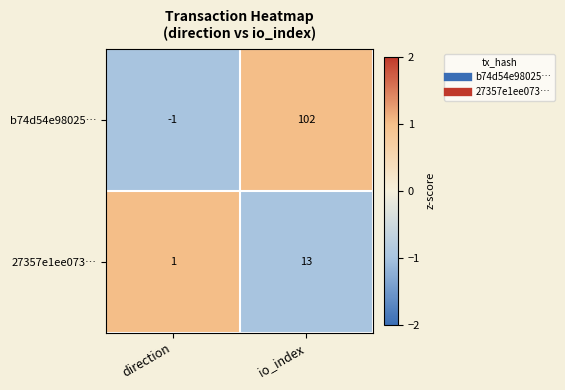

Is it true that b74d54e98025… equals -2 at direction?

False